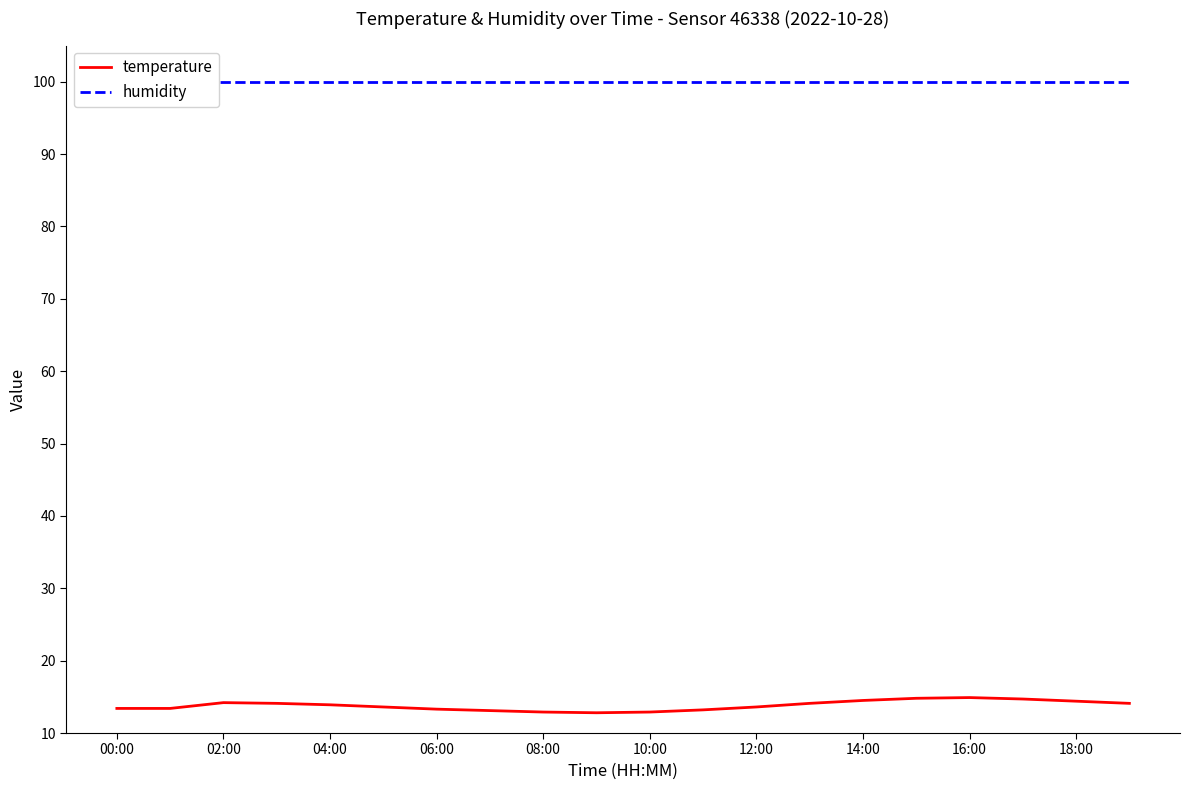

Is it true that temperature equals 14.7 at 17?

True